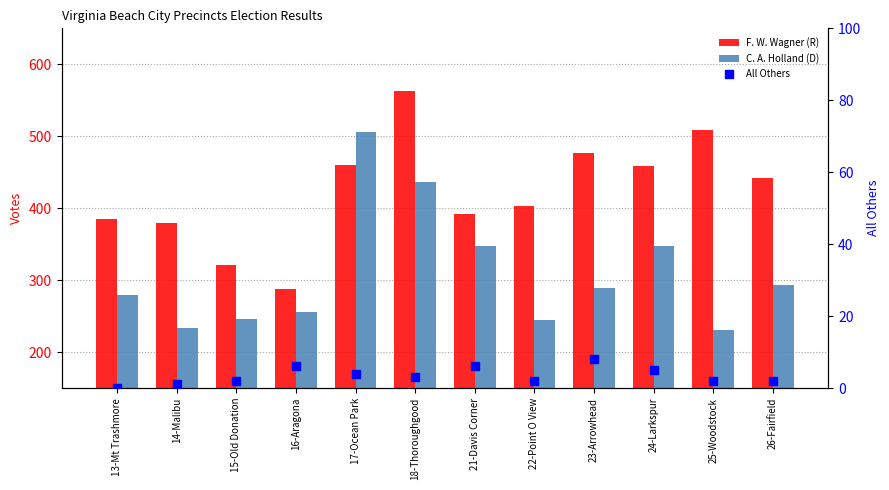

Which series contains the highest Y value?

F. W. Wagner (R)